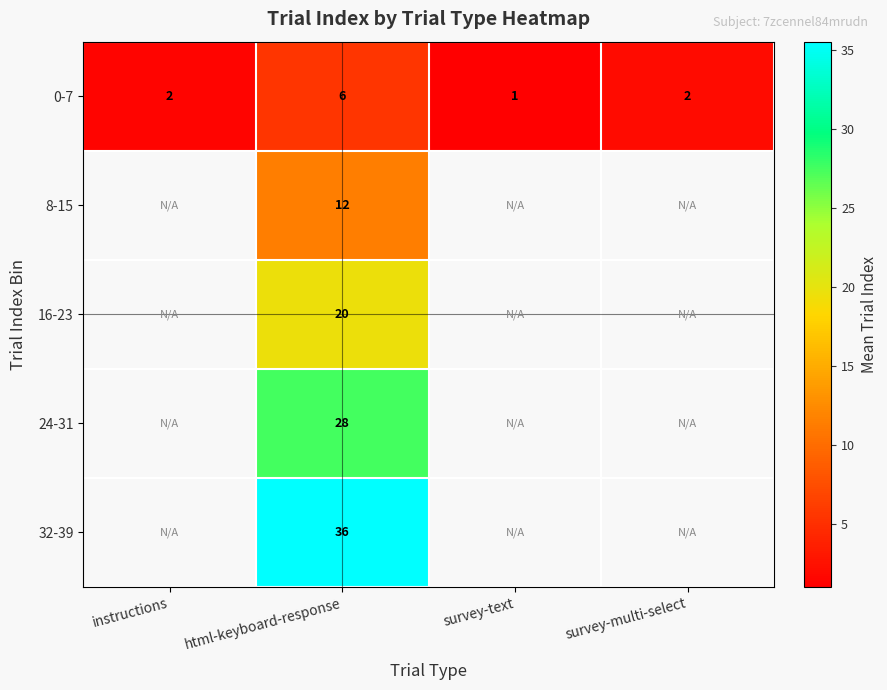

How many series are shown in this chart?

5